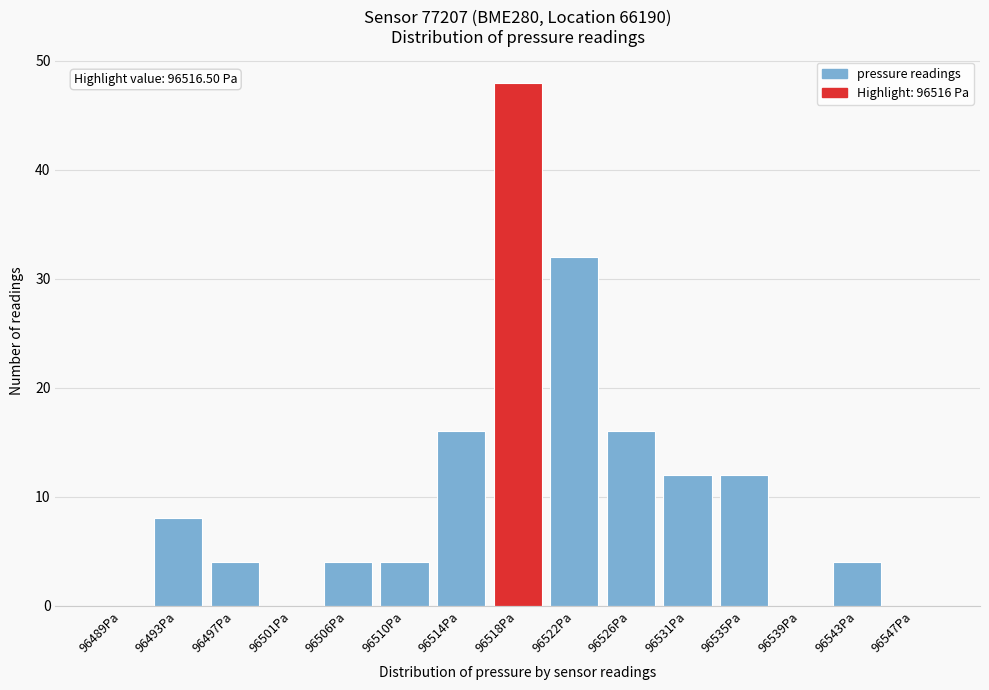

Reading left to right, what are all the values shown in this chart?

96489Pa=0	96493Pa=8	96497Pa=4	96501Pa=0	96506Pa=4	96510Pa=4	96514Pa=16	96518Pa=48	96522Pa=32	96526Pa=16	96531Pa=12	96535Pa=12	96539Pa=0	96543Pa=4	96547Pa=0